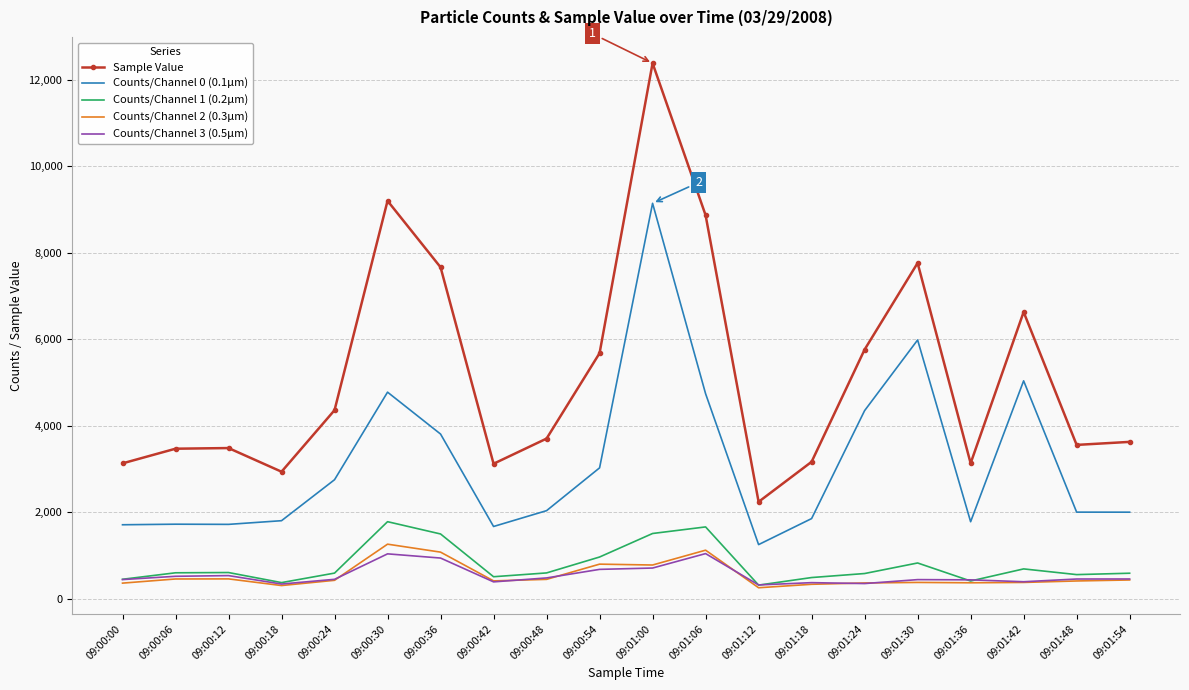

True or false: Sample Value and Counts/Channel 0 (0.1µm) intersect in this chart.

False